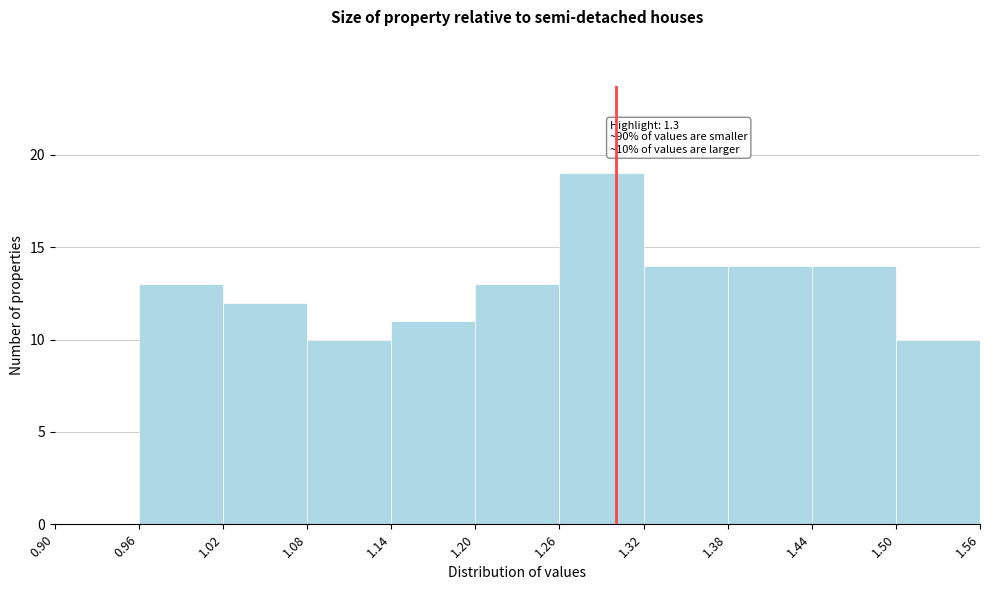

Over which range of the x-axis is the bar tallest?

1.26 to 1.32